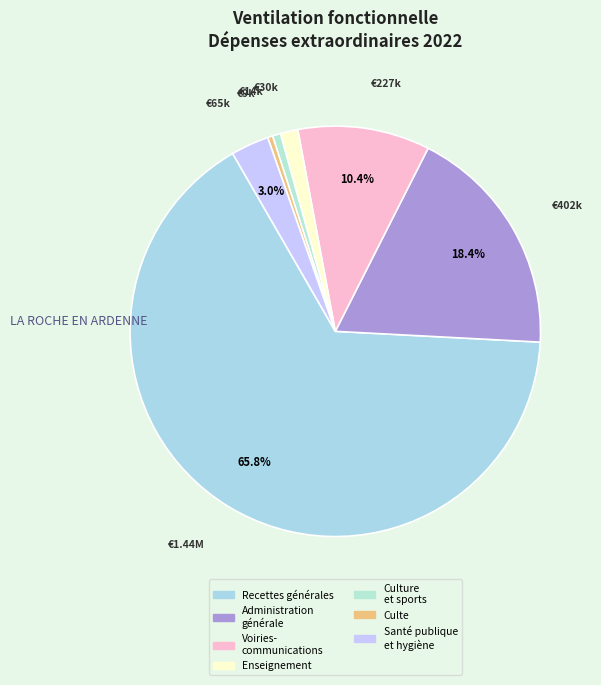

Count the number of slices in the pie.

7